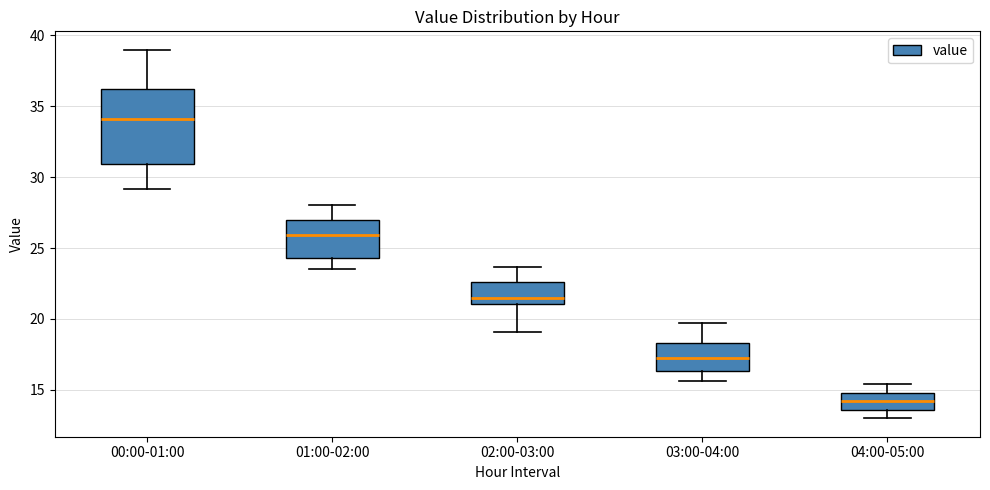

Comparing the boxes themselves (not the whiskers), which one is the tallest?

00:00-01:00